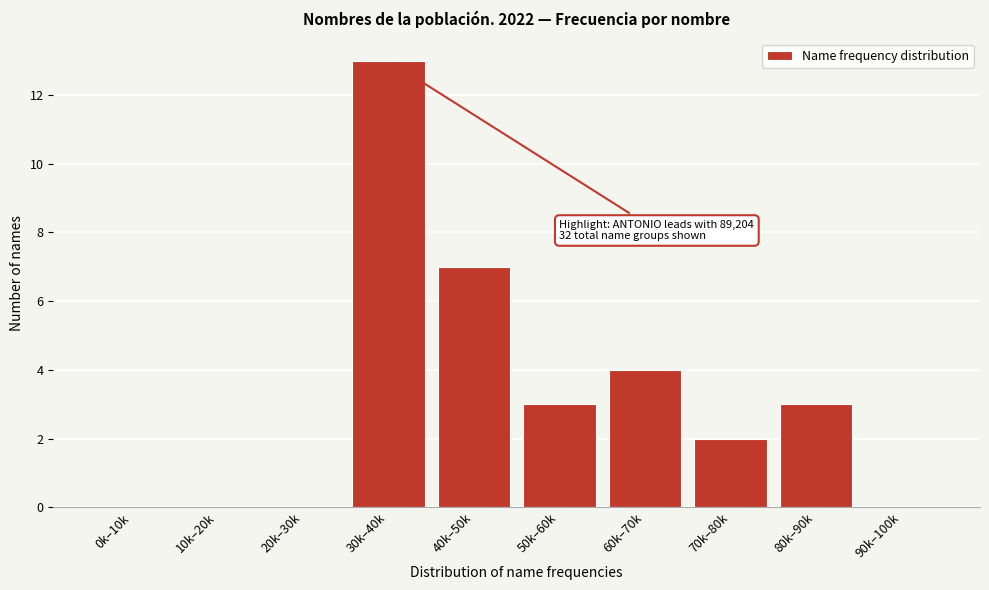

Reading left to right, what are all the values shown in this chart?

0k–10k=0	10k–20k=0	20k–30k=0	30k–40k=13	40k–50k=7	50k–60k=3	60k–70k=4	70k–80k=2	80k–90k=3	90k–100k=0